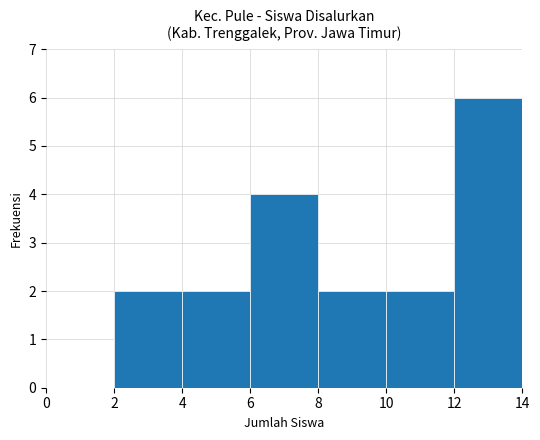

What is the sum of all values?

18